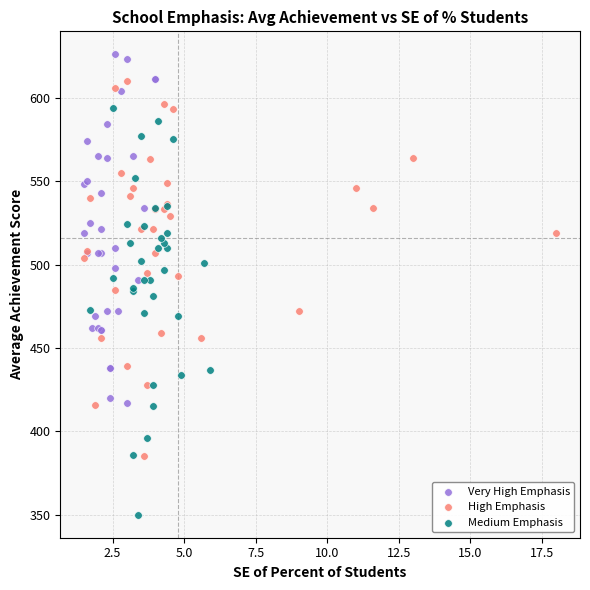

Which series contains the highest Y value?

Very High Emphasis